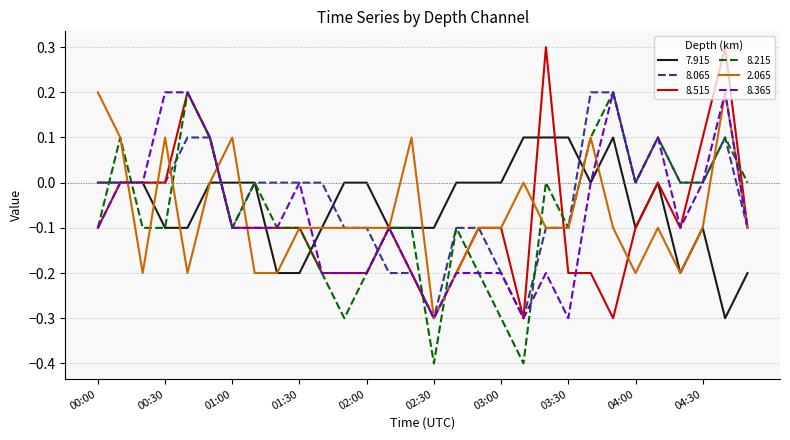

What is the lowest value of the 2.065 series?

-0.3